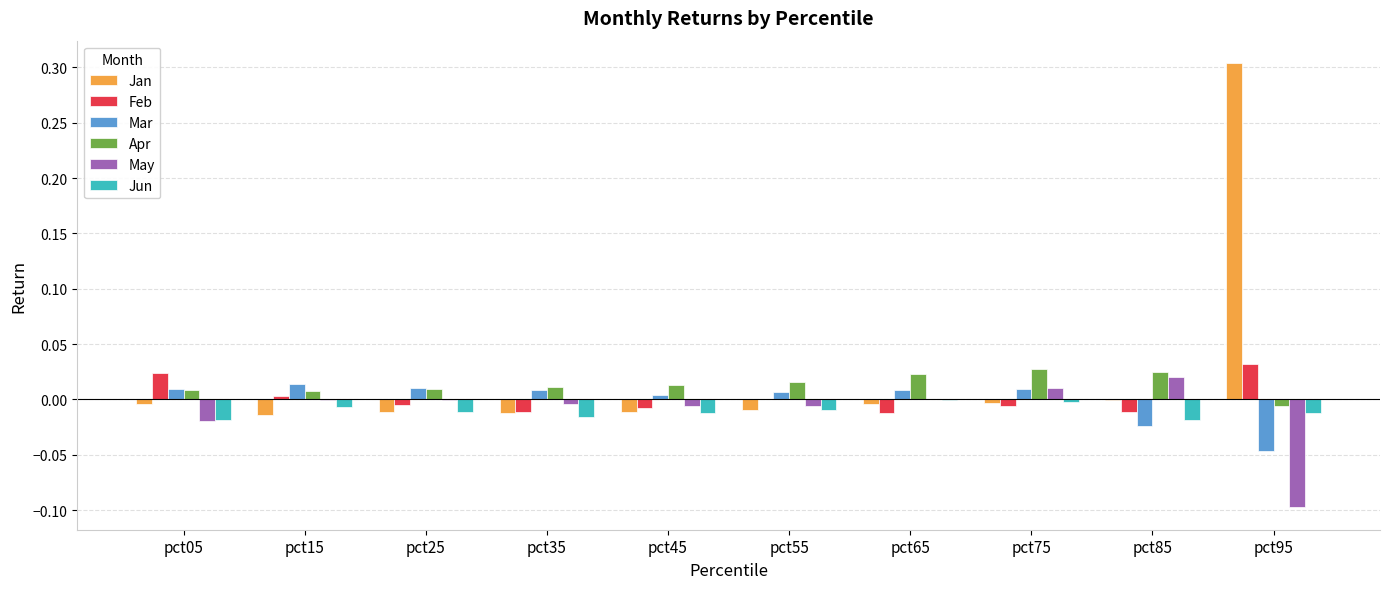

How many data points in Mar are above 0?

8